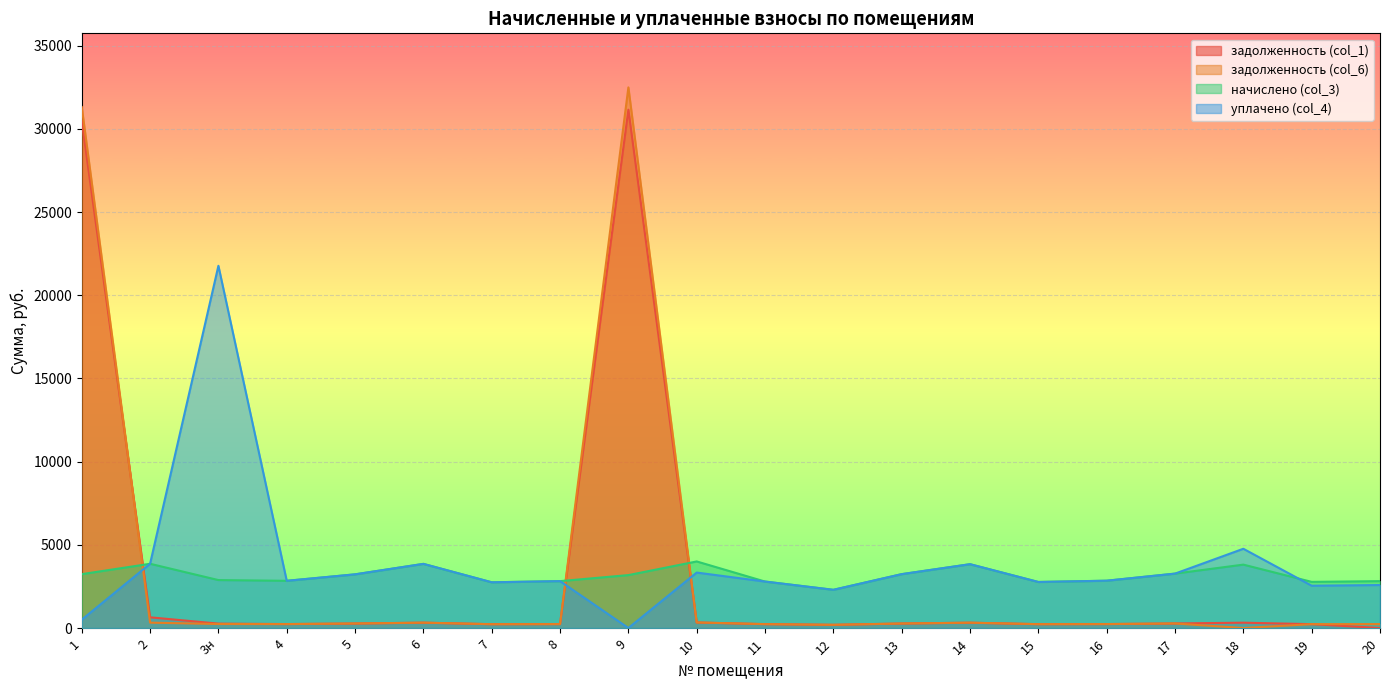

At which category does начислено (col_3) reach its first local peak?

2